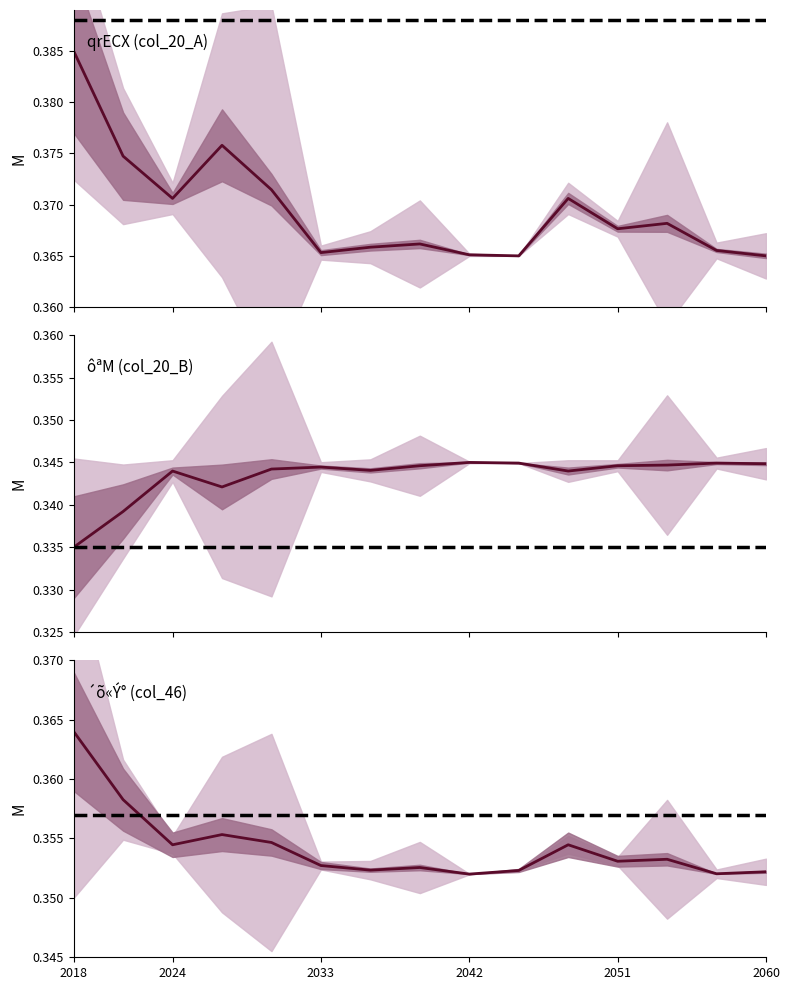

At how many categories does at least one series exceed 0?

15